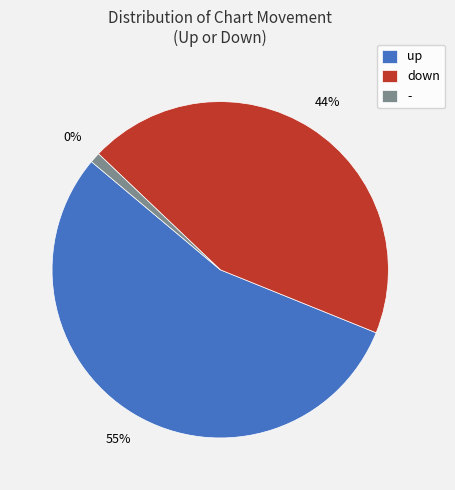

What percentage is the - slice, to the nearest percent?

1%